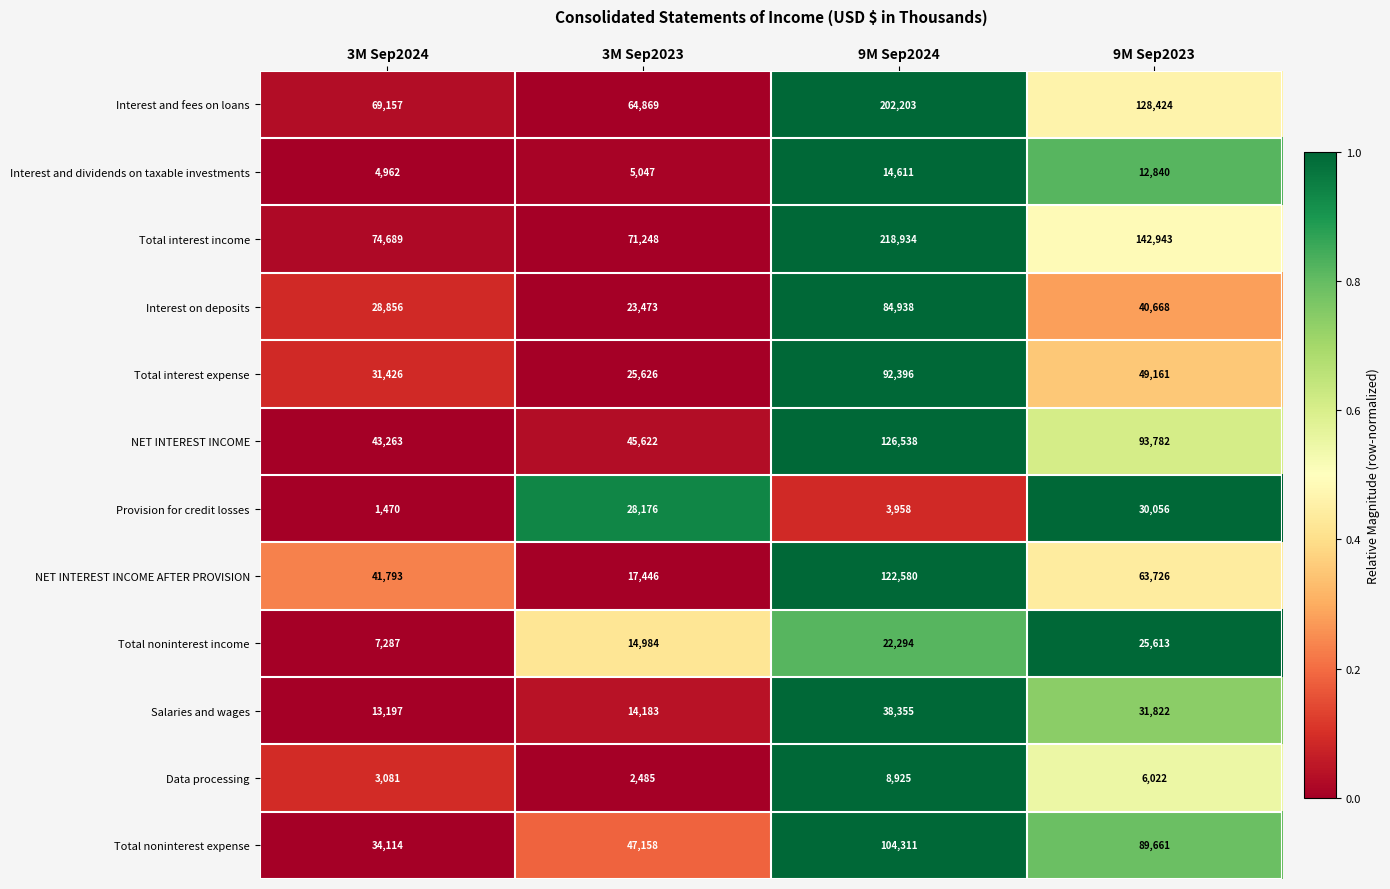

True or false: Data processing has a value of 4829 at 3M Sep2024.

False